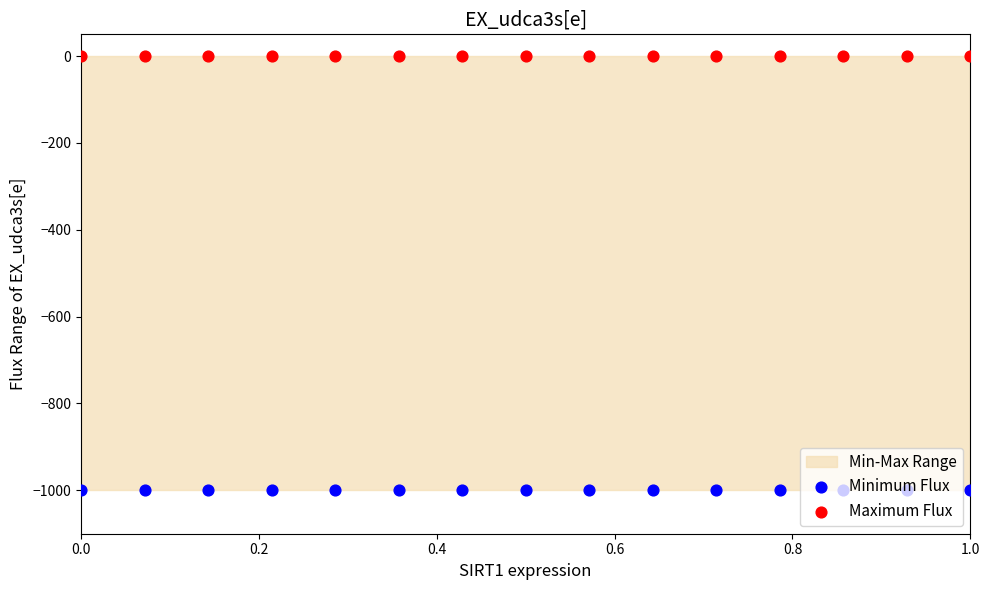

Which series has the largest total across all categories?

Maximum Flux